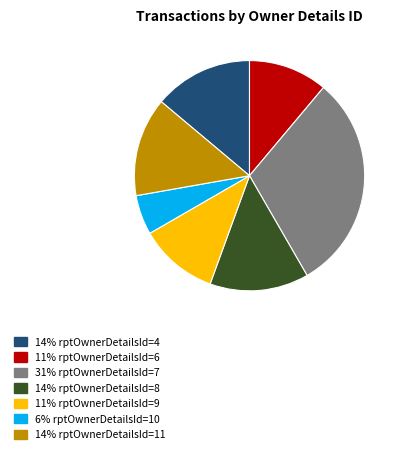

Is there a majority slice in this chart?

No